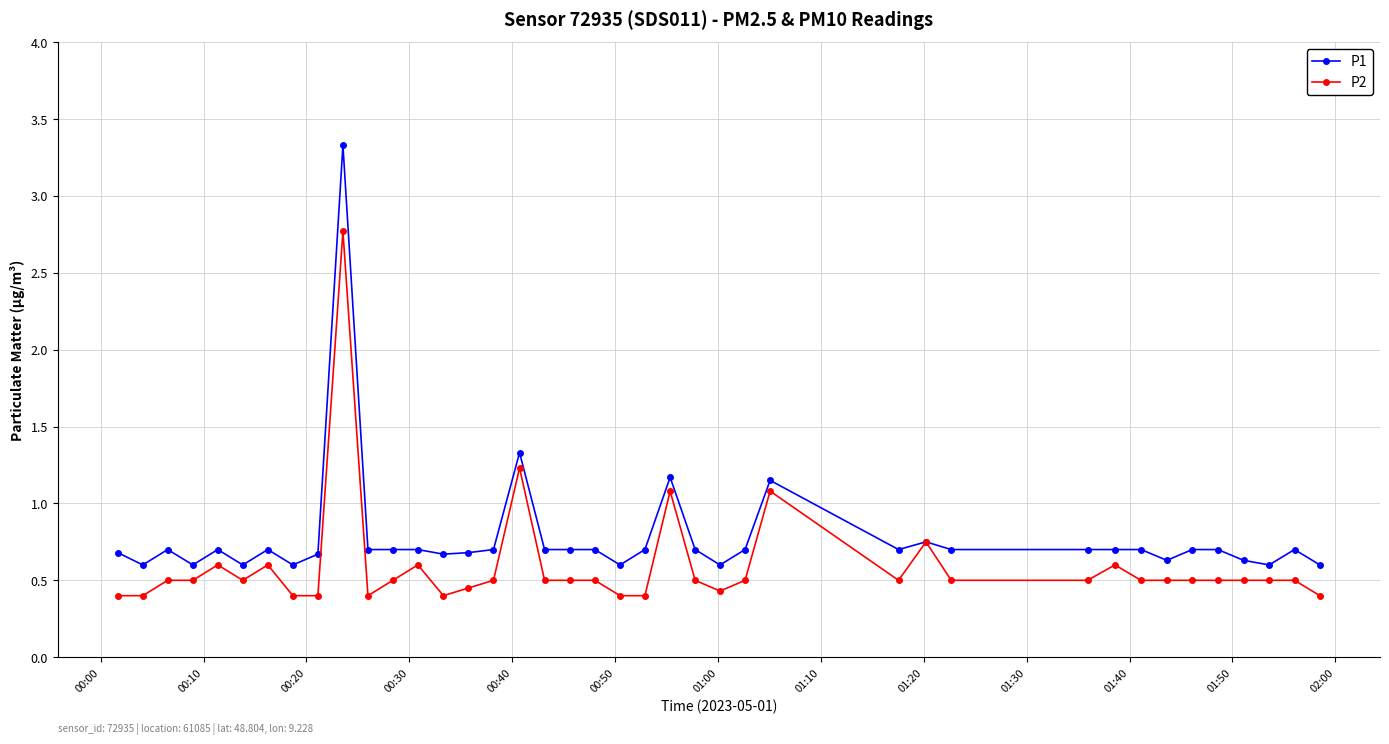

What is the sum of all P1 values?

31.2